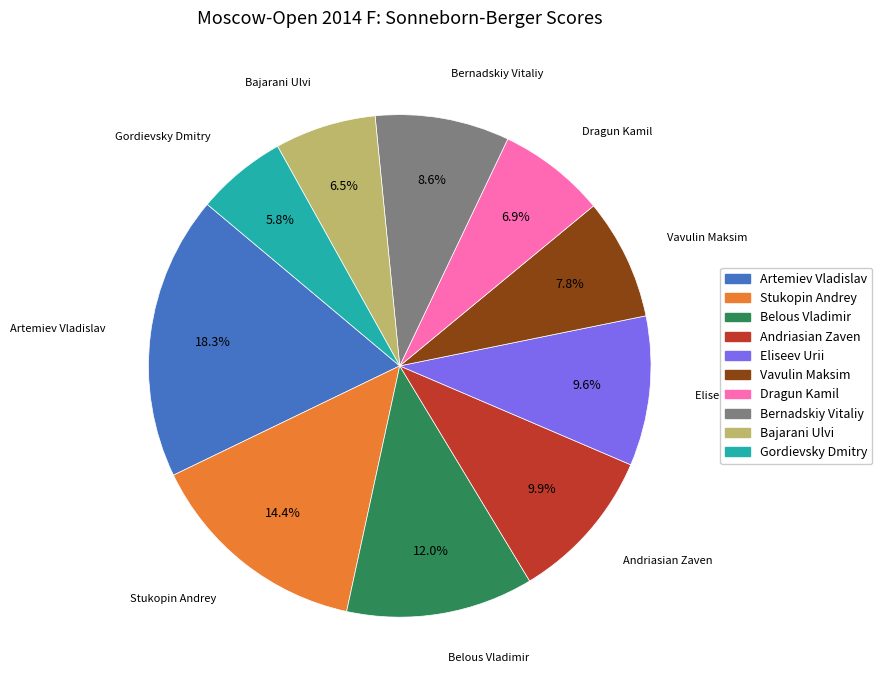

Does Artemiev Vladislav represent more than half of the total?

No